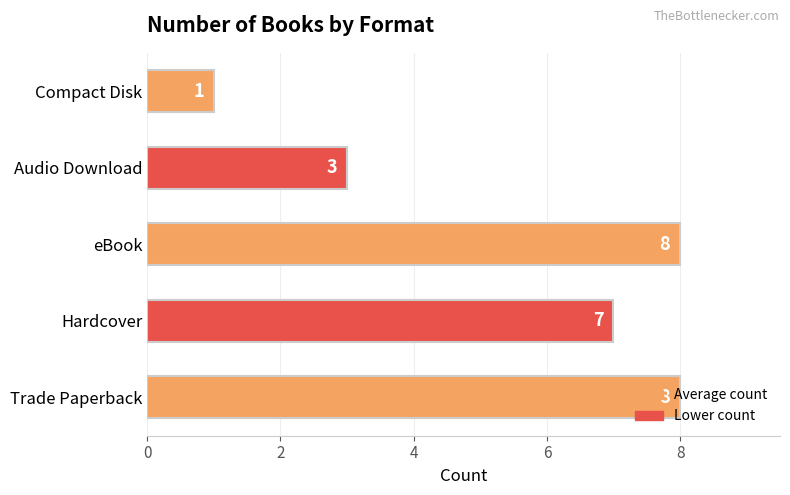

What is the difference between the maximum and minimum values?

7